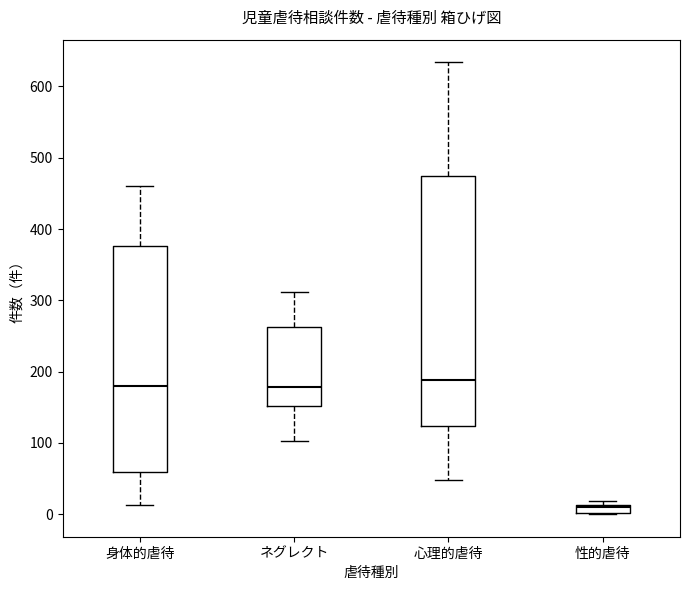

Which box is the tallest, from its lower edge to its upper edge?

心理的虐待